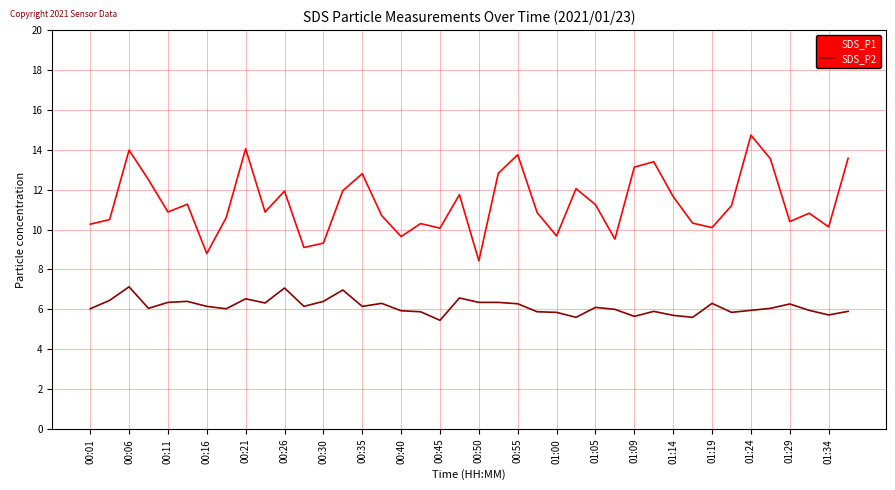

True or false: SDS_P2 and SDS_P1 cross at least once.

False